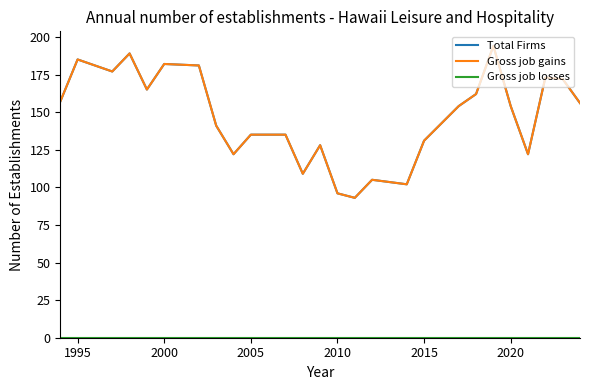

How many lines are shown in the chart?

3